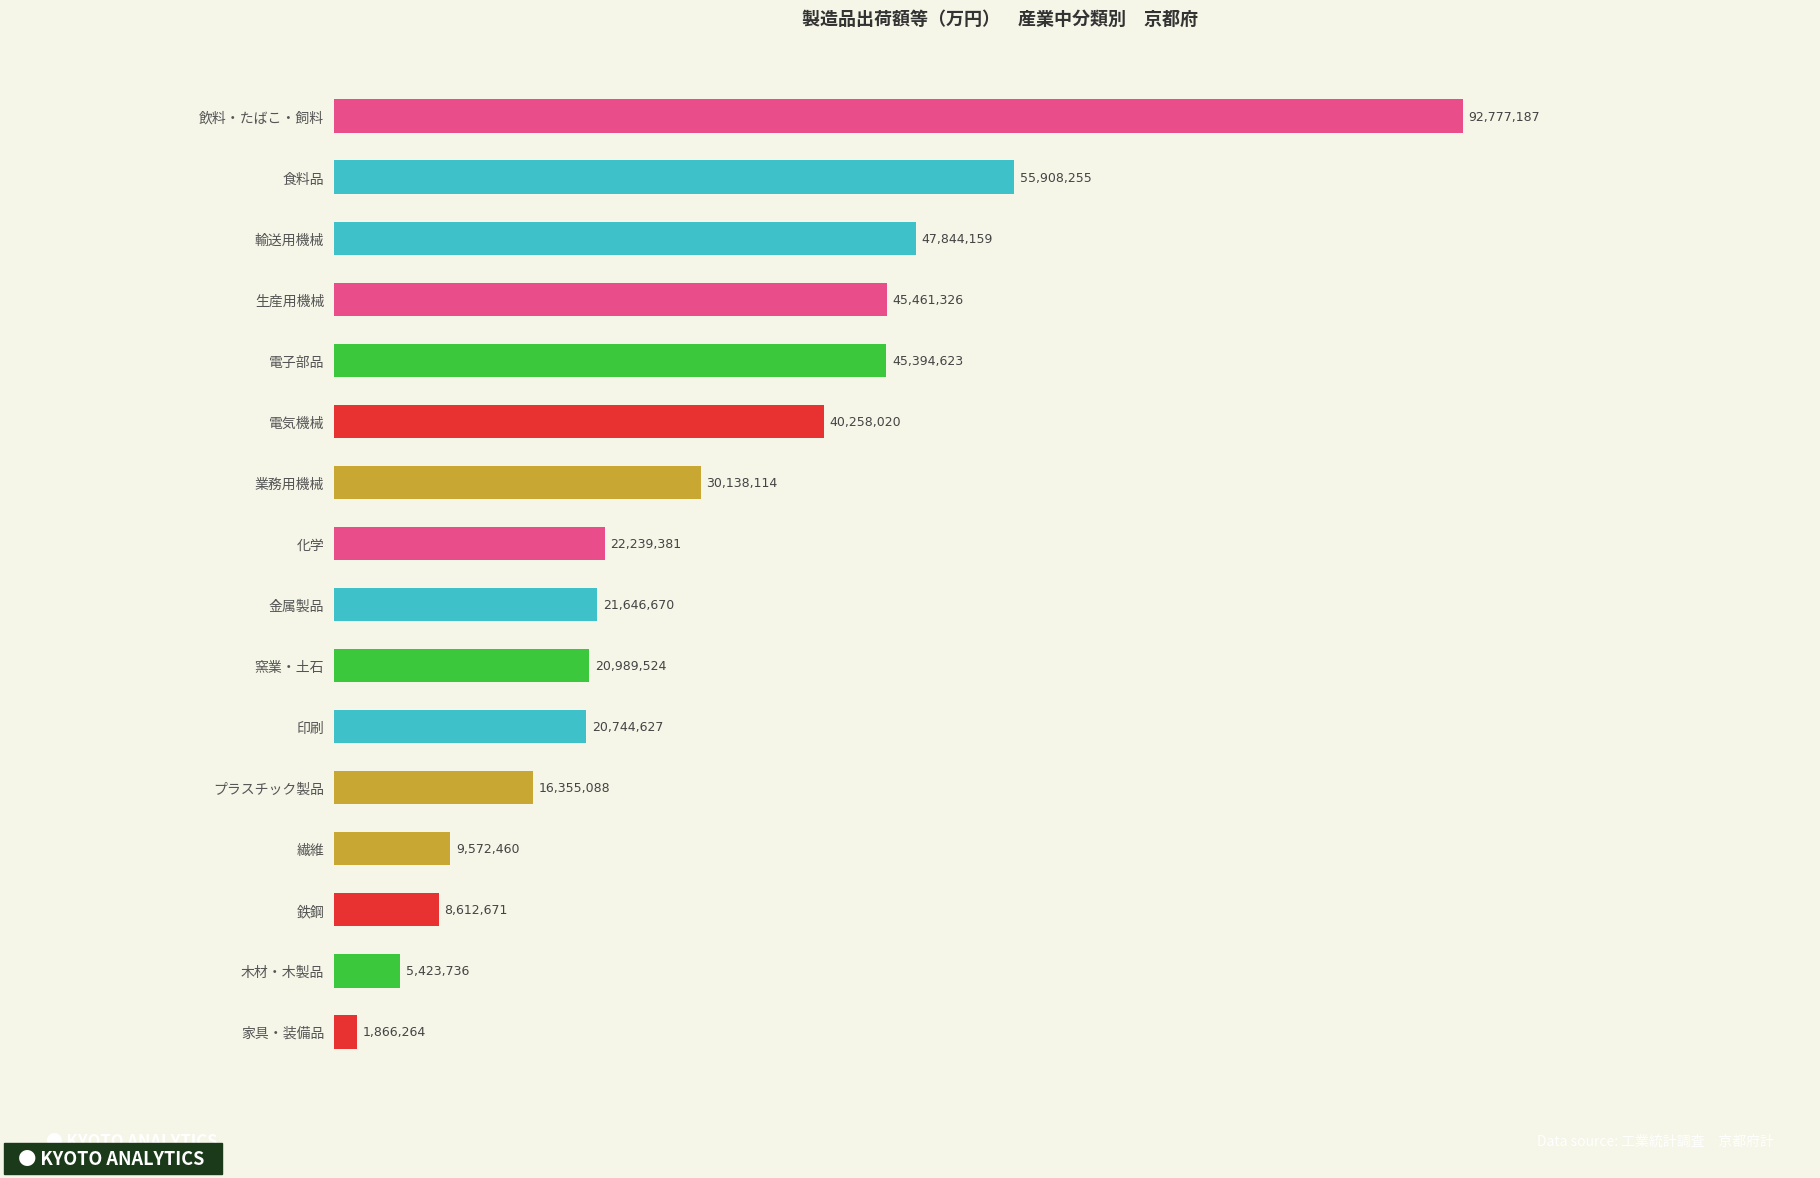

Rank the categories by value from lowest to highest.

家具・装備品, 木材・木製品, 鉄鋼, 繊維, プラスチック製品, 印刷, 窯業・土石, 金属製品, 化学, 業務用機械, 電気機械, 電子部品, 生産用機械, 輸送用機械, 食料品, 飲料・たばこ・飼料